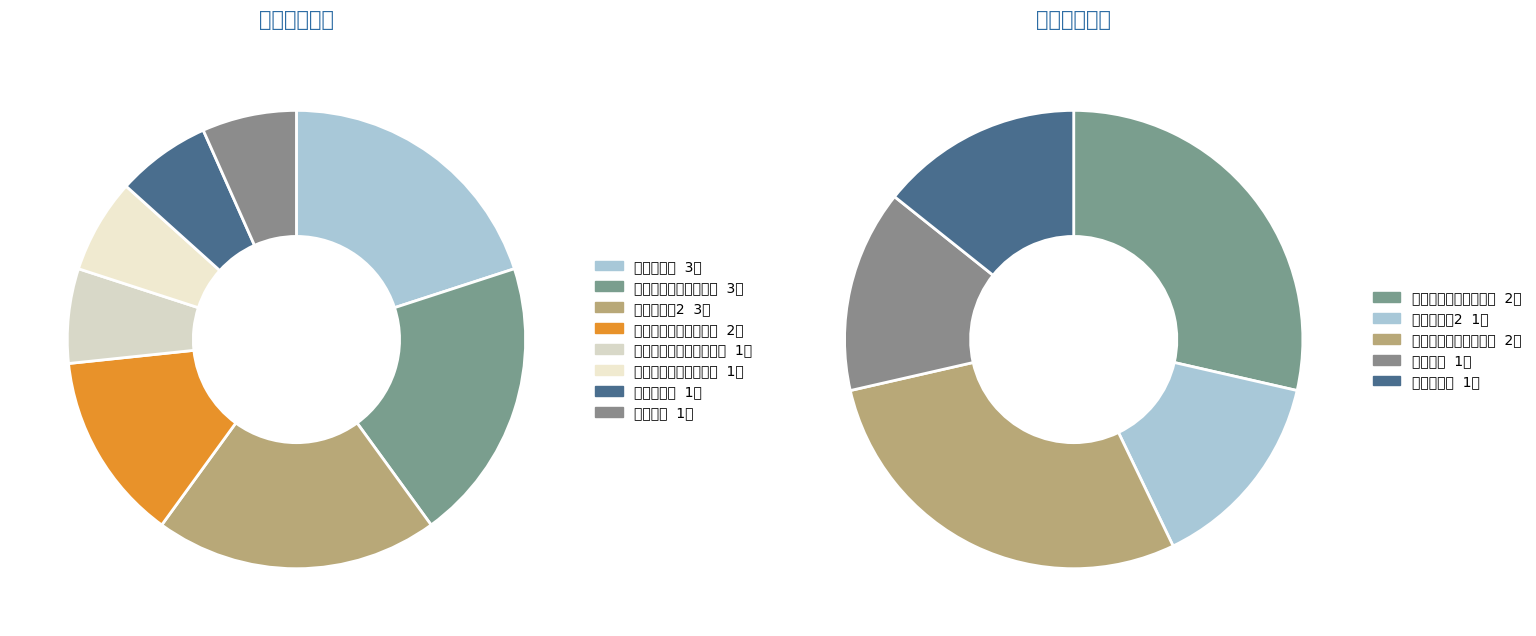

Which category has the smallest portion of the pie?

发育行为儿科心理治疗师